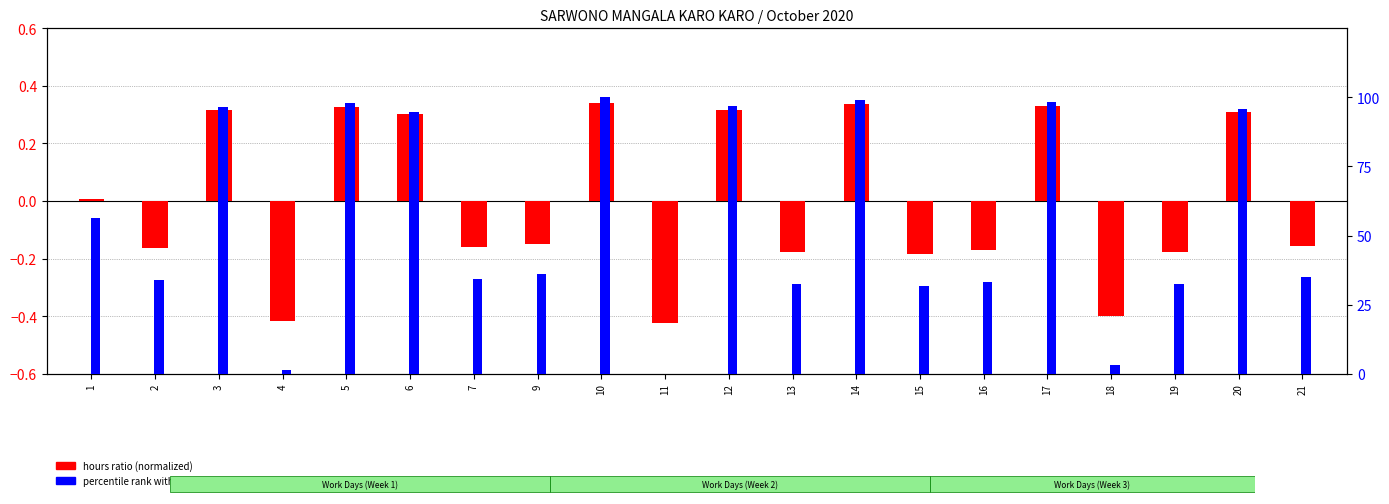

How many data points in percentile rank within the sample are above 35?

10